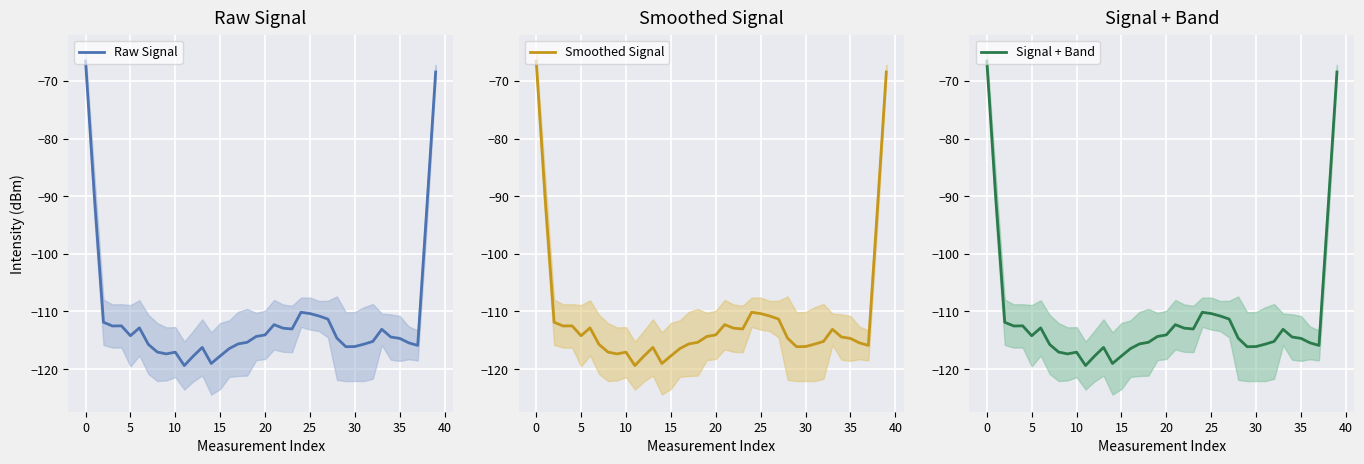

What are all the series names shown in the legend?

Raw Signal, Smoothed Signal, Signal + Band